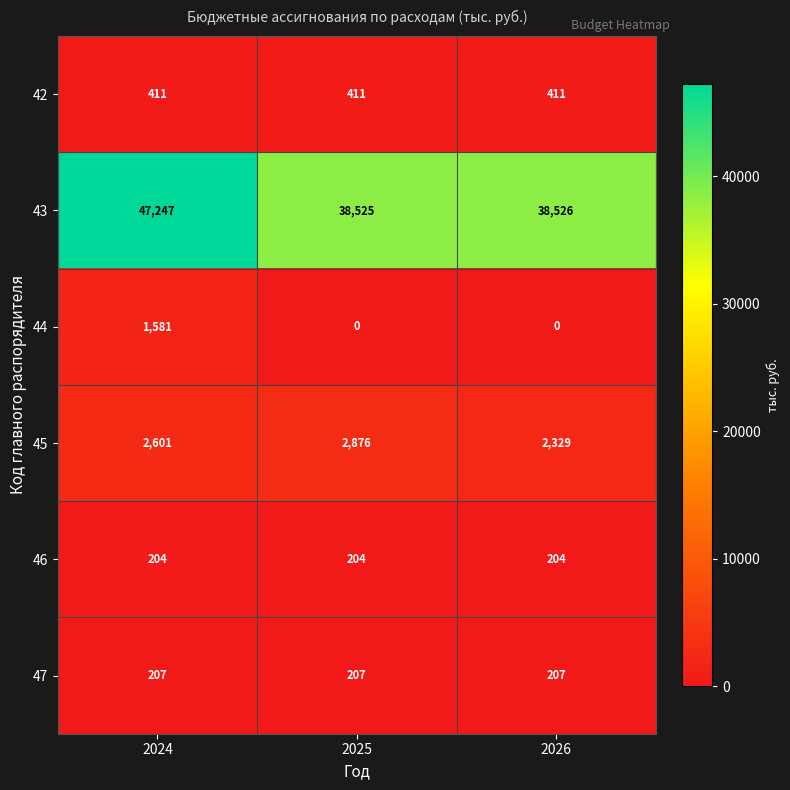

What is the average value of the 43 series?

41433